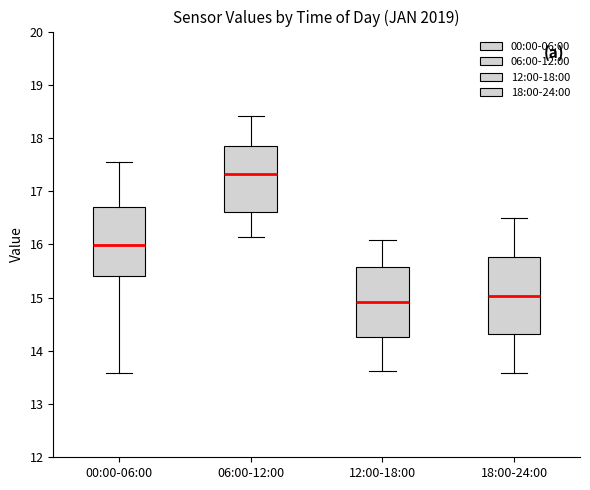

Reading left to right, transcribe this box plot: for each box, give where its median line is, the range the box spans, and where its two whiskers end, as read against the y-axis. The values are not printed on the chart, so give them approximately, as read against the axis.

00:00-06:00: median 16.0, box 15.4 to 16.7, whiskers 13.6 to 17.6
06:00-12:00: median 17.3, box 16.6 to 17.8, whiskers 16.1 to 18.4
12:00-18:00: median 14.9, box 14.3 to 15.6, whiskers 13.6 to 16.1
18:00-24:00: median 15.0, box 14.3 to 15.8, whiskers 13.6 to 16.5